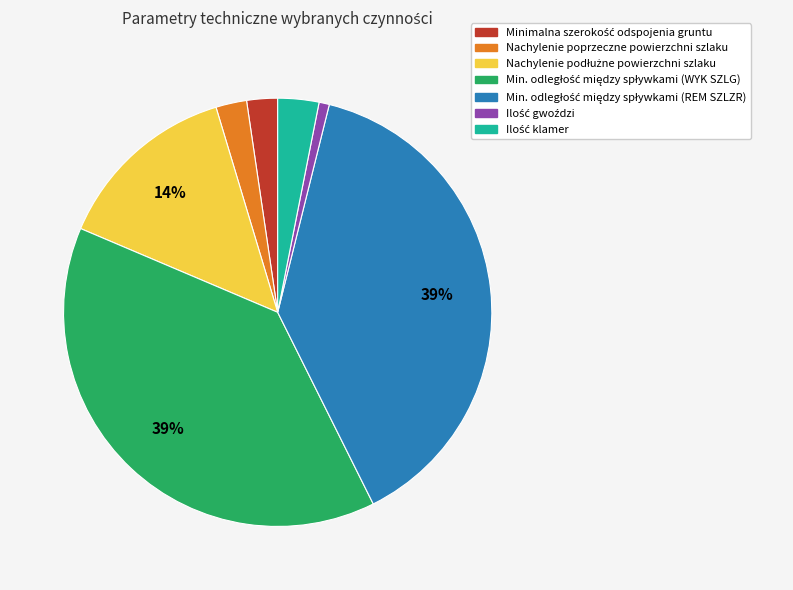

To the nearest percent, what is the difference between the largest and smallest slice percentages?

38%